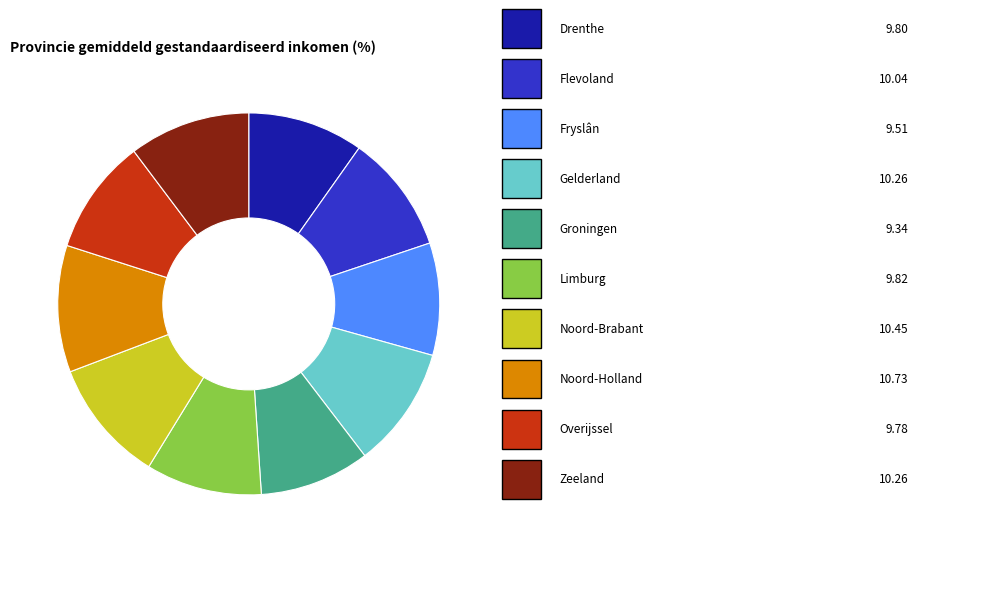

Does any single category account for the majority?

No